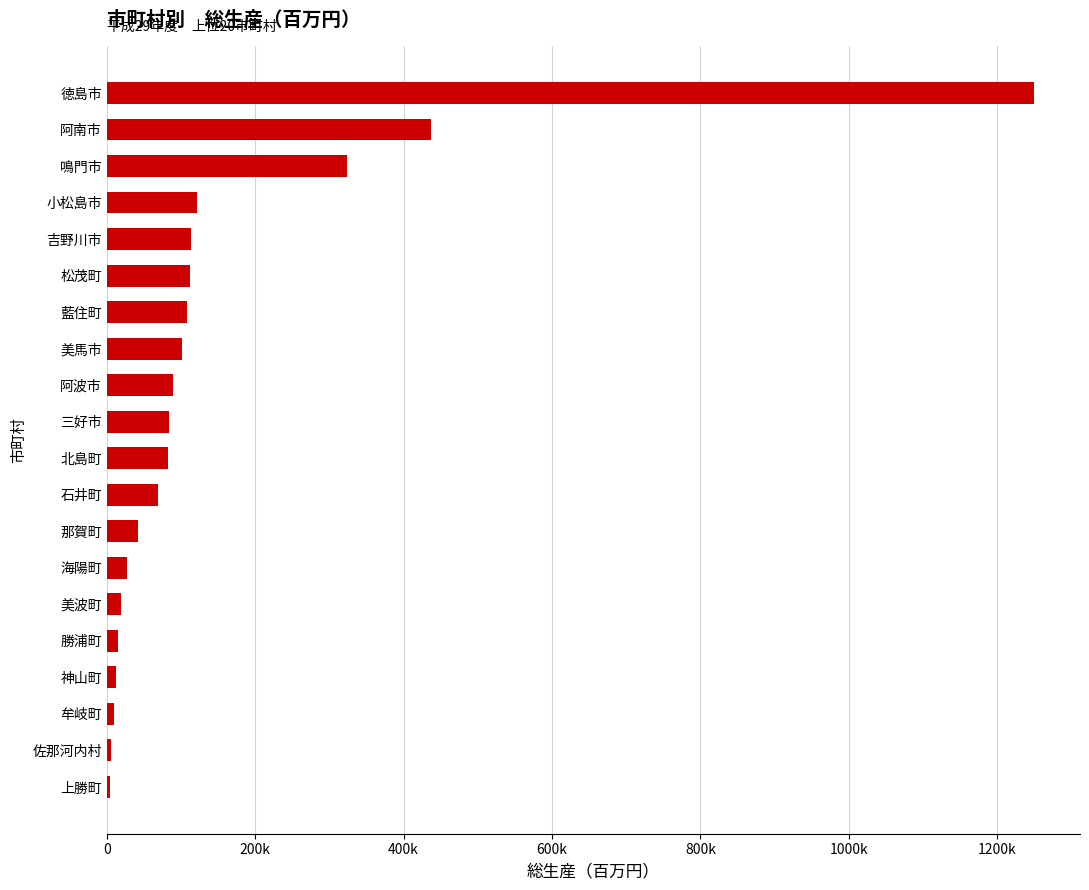

Are the bars horizontal?

Yes